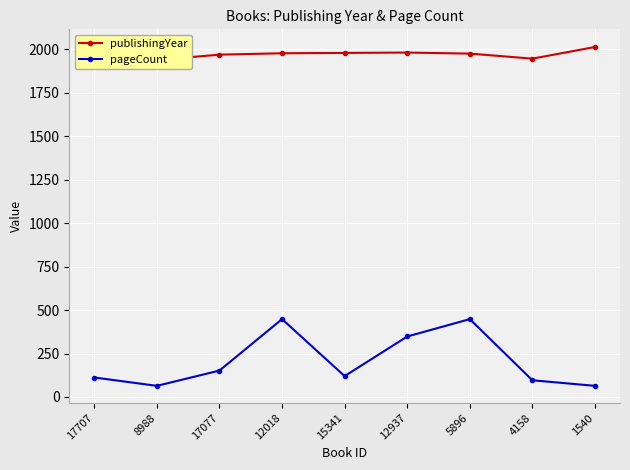

Where is publishingYear nearest to the value 1978?

12018